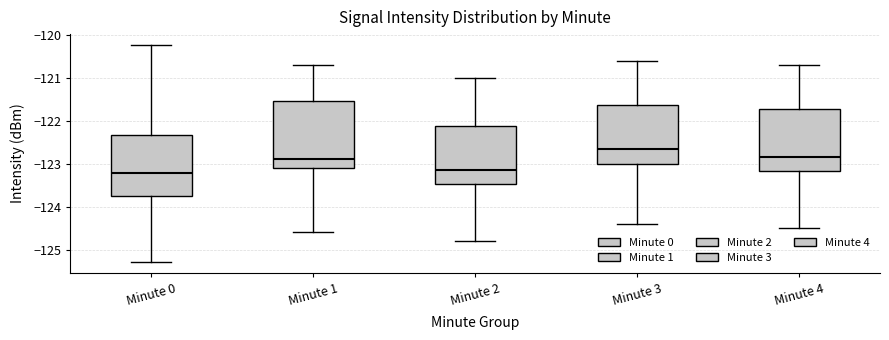

Comparing the boxes themselves (not the whiskers), which one is the tallest?

Minute 1